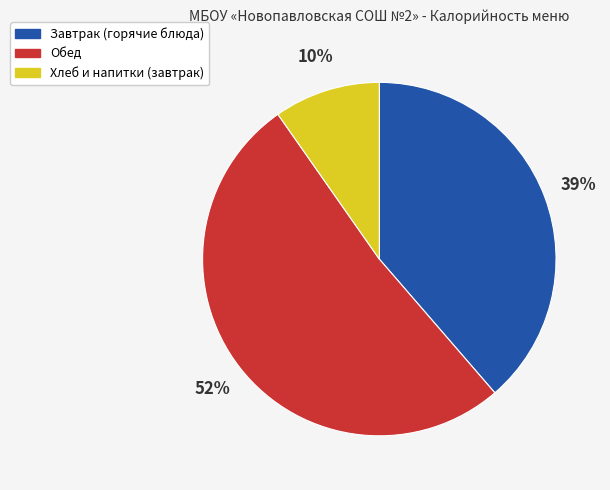

How many segments does this pie chart have?

3